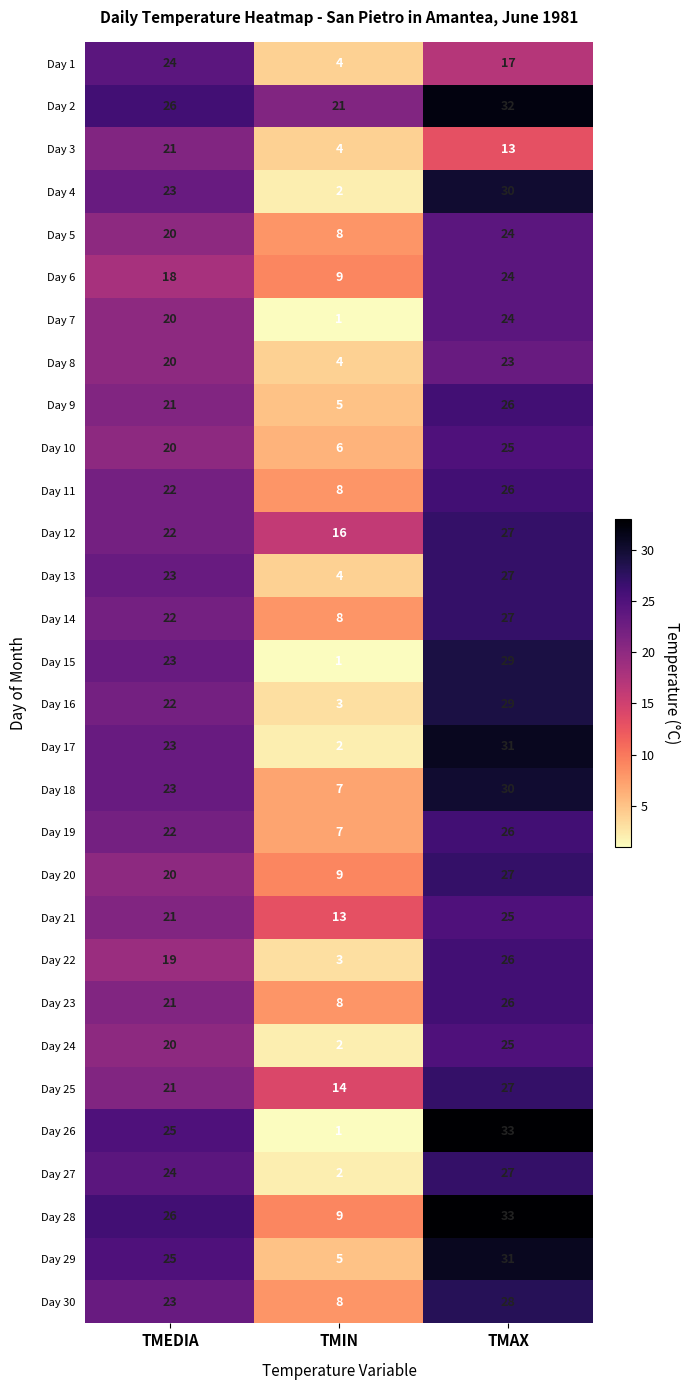

At which category does the chart reach its peak across all series?

TMAX